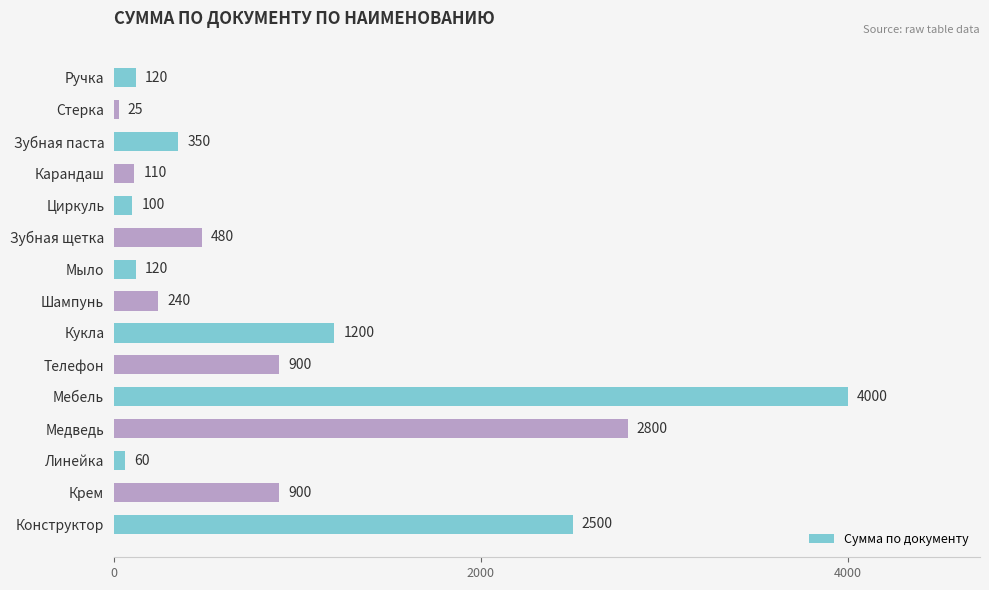

Which has a higher value, Ручка or Стерка?

Ручка